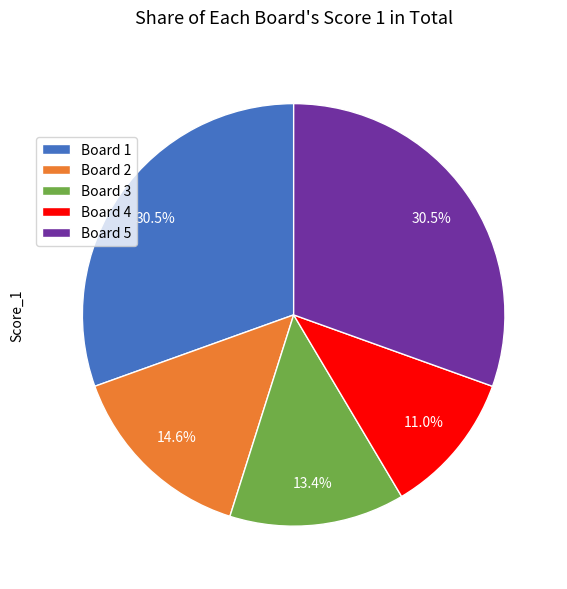

Is there any slice that represents more than half of the pie?

No